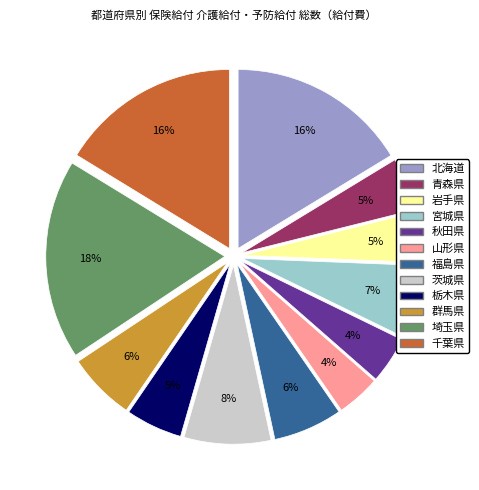

To the nearest percent, what is the difference between the largest and smallest slice percentages?

14%